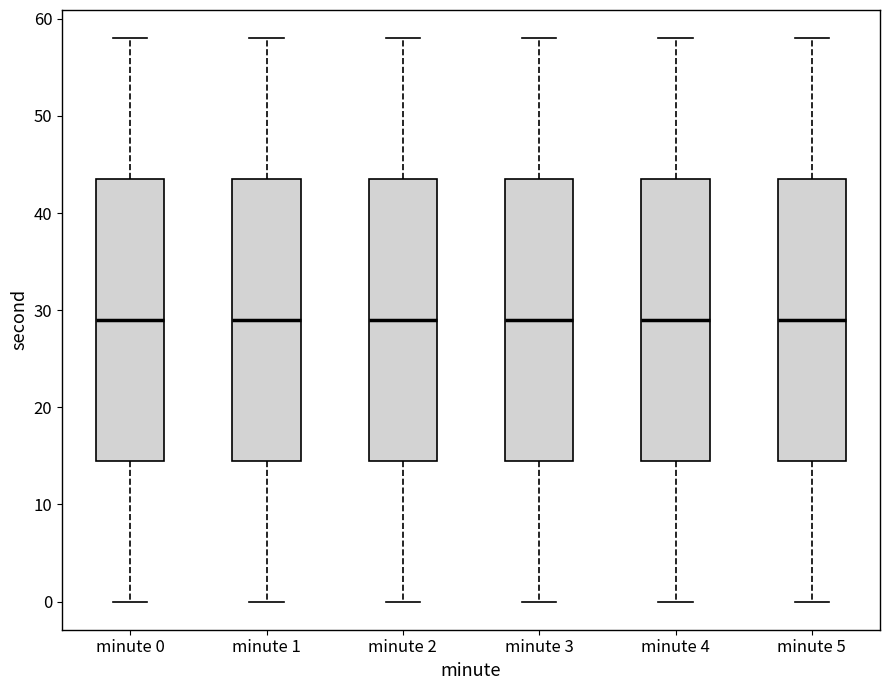

Reading left to right, transcribe this box plot: for each box, give where its median line is, the range the box spans, and where its two whiskers end, as read against the y-axis. The values are not printed on the chart, so give them approximately, as read against the axis.

minute 0: median 29, box 15 to 44, whiskers 0 to 58
minute 1: median 29, box 15 to 44, whiskers 0 to 58
minute 2: median 29, box 15 to 44, whiskers 0 to 58
minute 3: median 29, box 15 to 44, whiskers 0 to 58
minute 4: median 29, box 15 to 44, whiskers 0 to 58
minute 5: median 29, box 15 to 44, whiskers 0 to 58